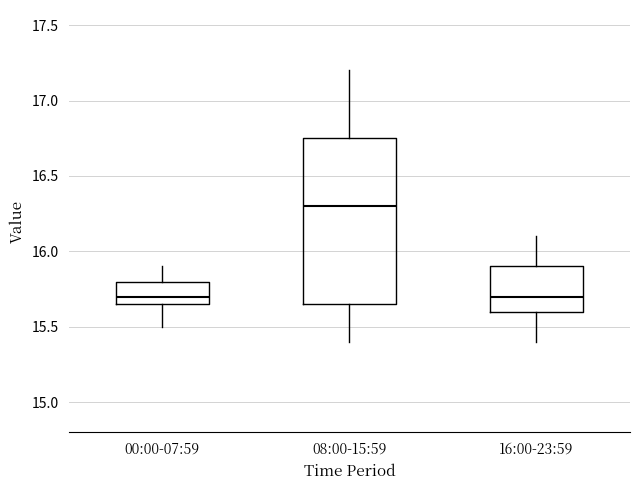

Reading left to right, transcribe this box plot: for each box, give where its median line is, the range the box spans, and where its two whiskers end, as read against the y-axis. The values are not printed on the chart, so give them approximately, as read against the axis.

00:00-07:59: median 15.70, box 15.65 to 15.80, whiskers 15.50 to 15.90
08:00-15:59: median 16.30, box 15.65 to 16.75, whiskers 15.40 to 17.20
16:00-23:59: median 15.70, box 15.60 to 15.90, whiskers 15.40 to 16.10